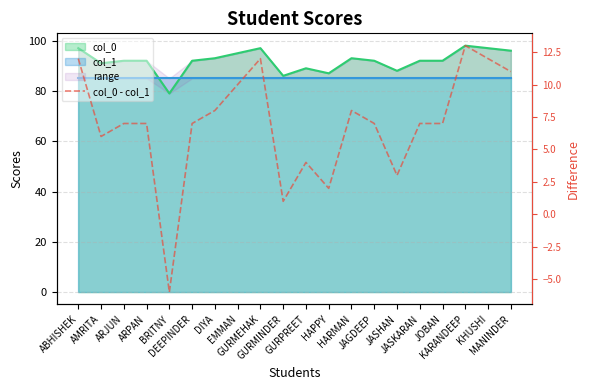

What is the sum of all values?

138